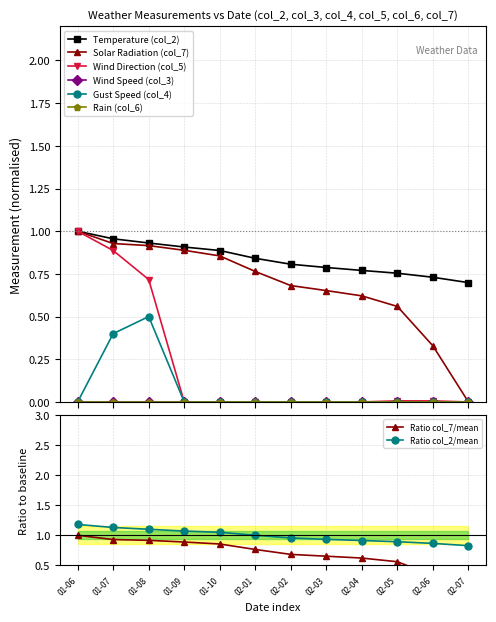

True or false: Ratio col_2/mean has a value of 1.5 at 02-06.

False